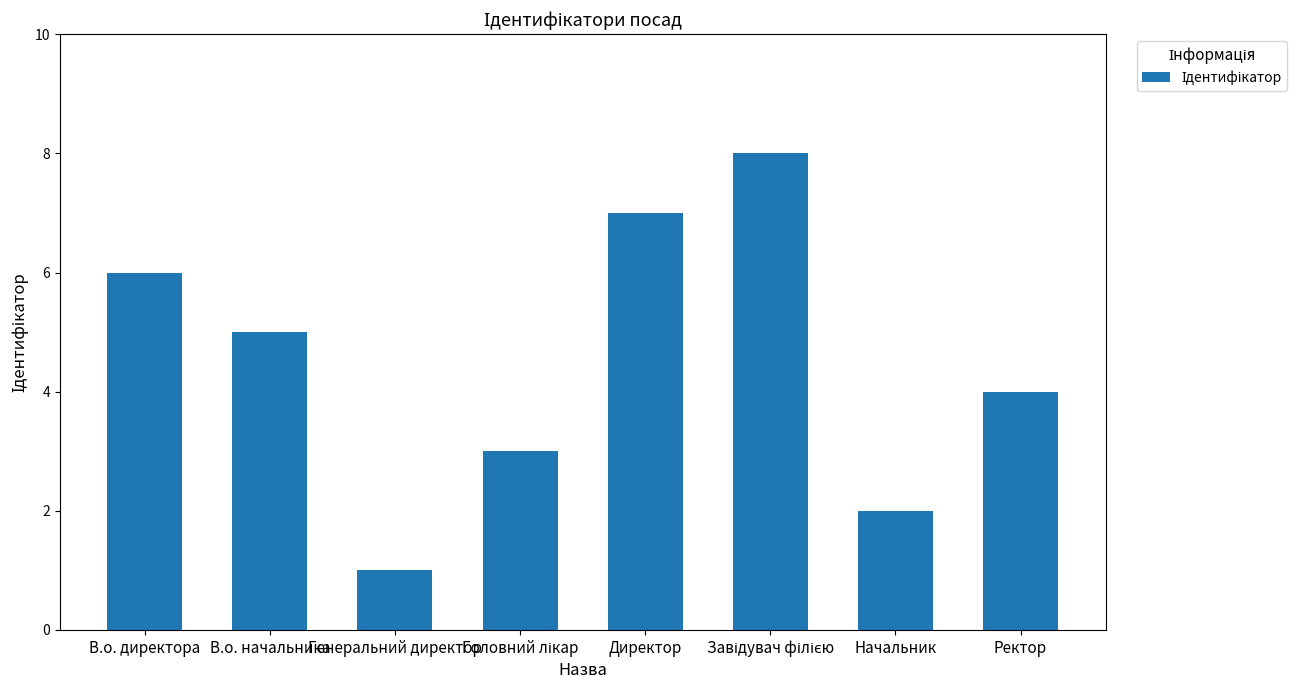

How many data points are less than 5?

4